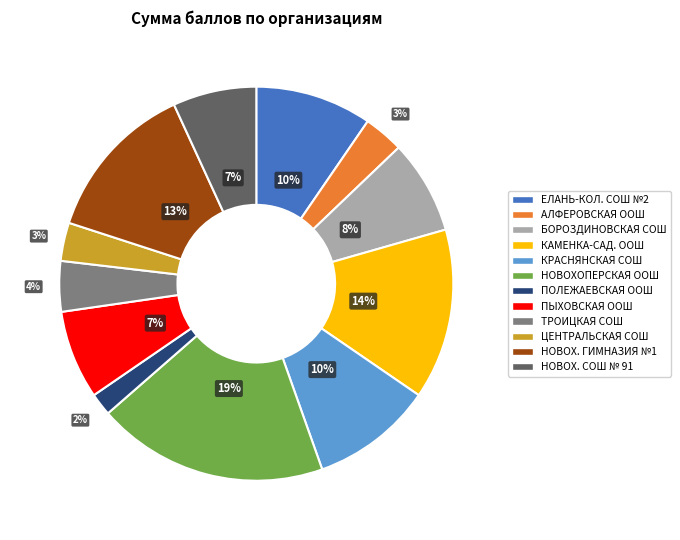

Count the number of slices in the pie.

12